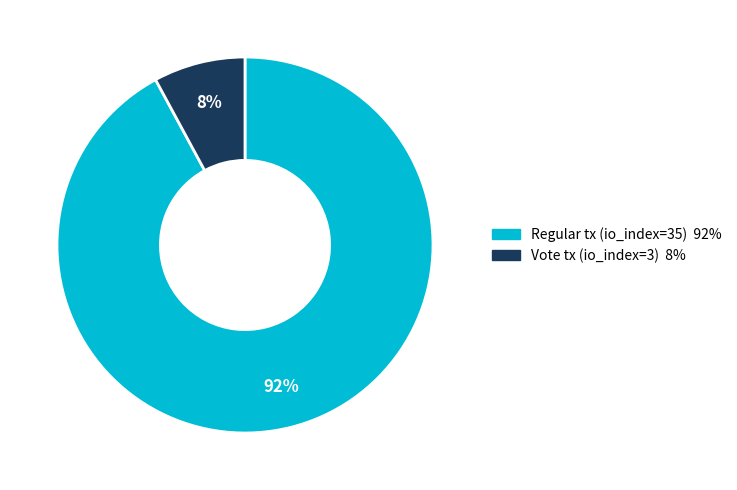

What percentage is the Regular tx (io_index=35) slice, to the nearest percent?

92%